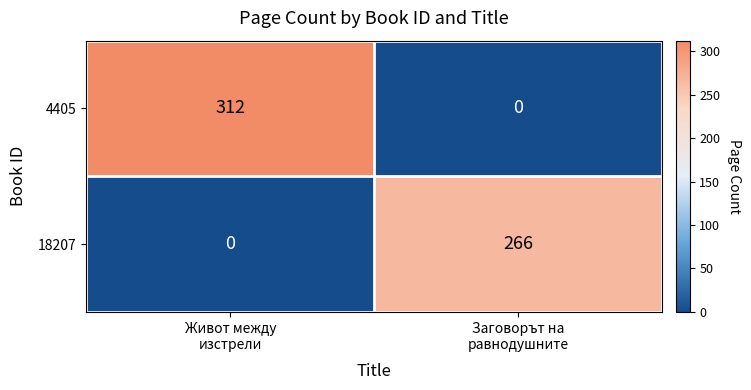

What is the highest value of the 4405 series?

312